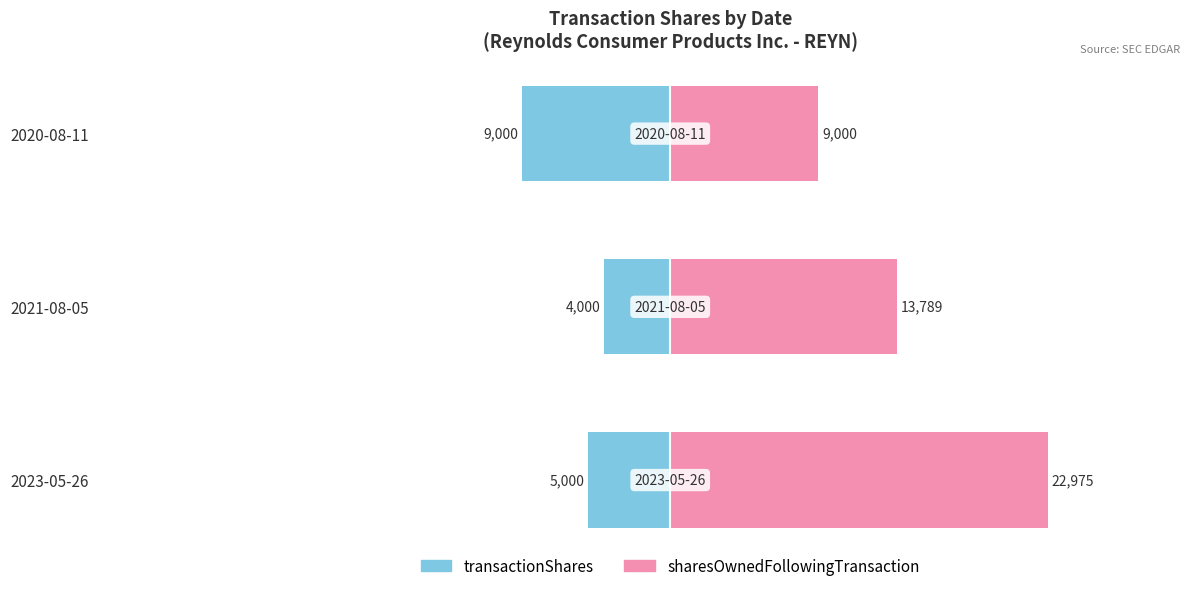

Reading right to left, transcribe all the data shown in this chart.

transactionShares: -9000	-4000	-5000
sharesOwnedFollowingTransaction: 9000	13789	22975